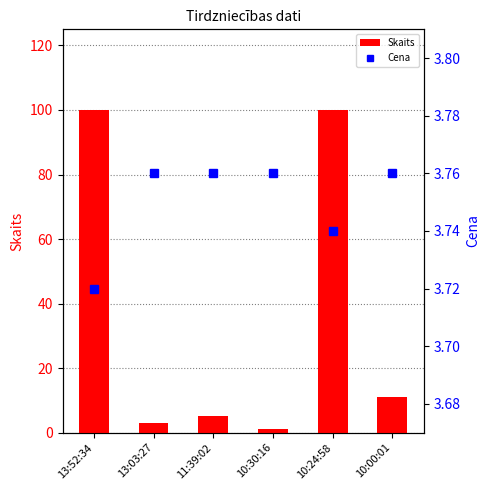

The Cena series shows 3.8 at 10:00:01. True or false?

True